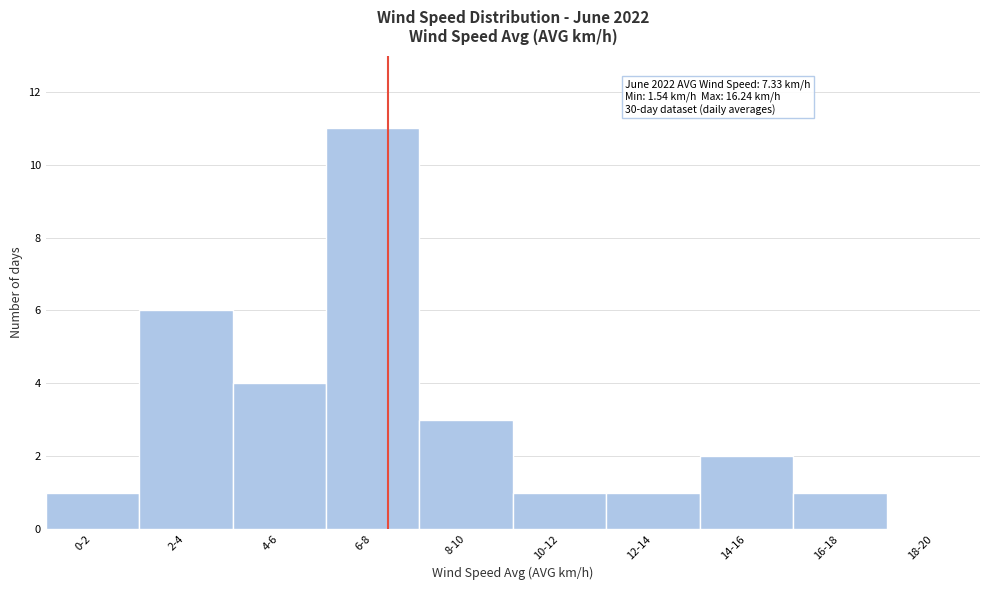

Reading right to left, what are all the values shown in this chart?

18-20=0	16-18=1	14-16=2	12-14=1	10-12=1	8-10=3	6-8=11	4-6=4	2-4=6	0-2=1